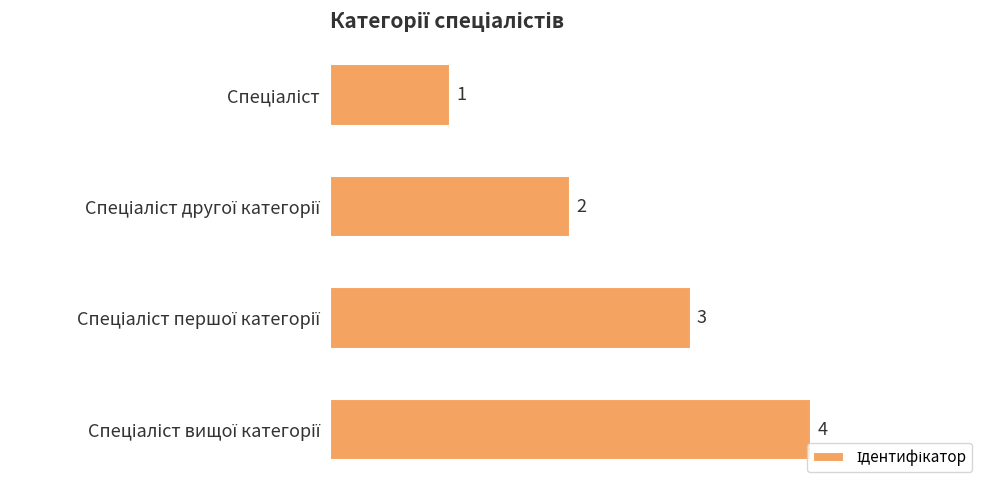

How many values are between 2 and 4?

3